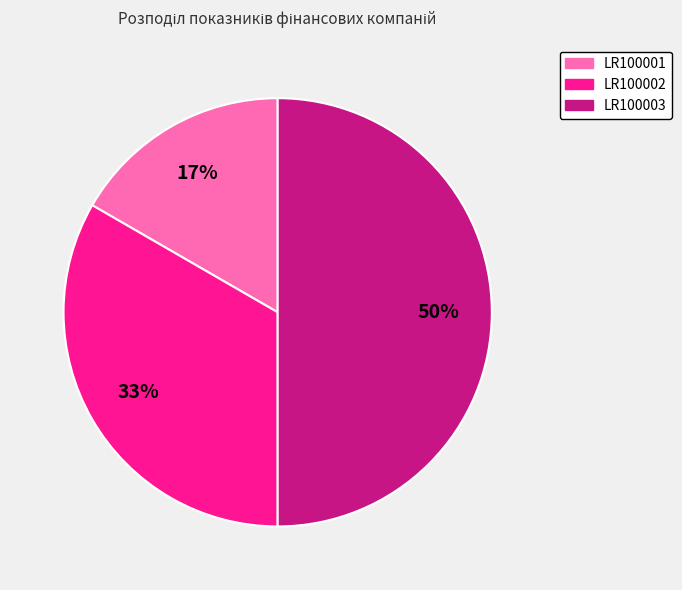

To the nearest percent, what percentage of the pie is LR100003?

50%